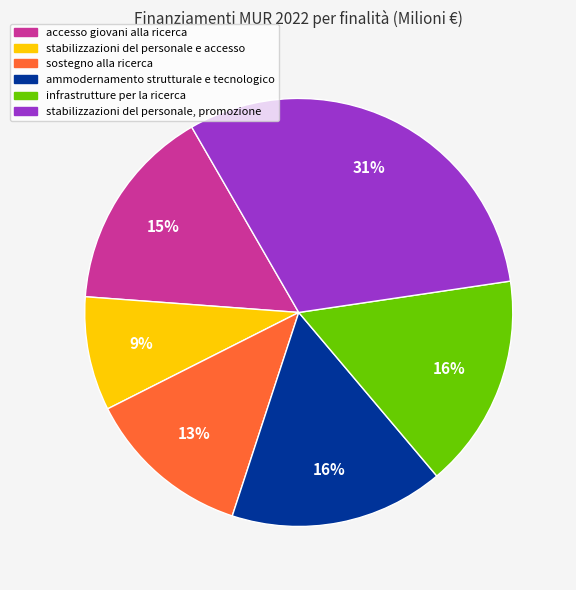

To the nearest percent, what portion does stabilizzazioni del personale e accesso represent?

9%